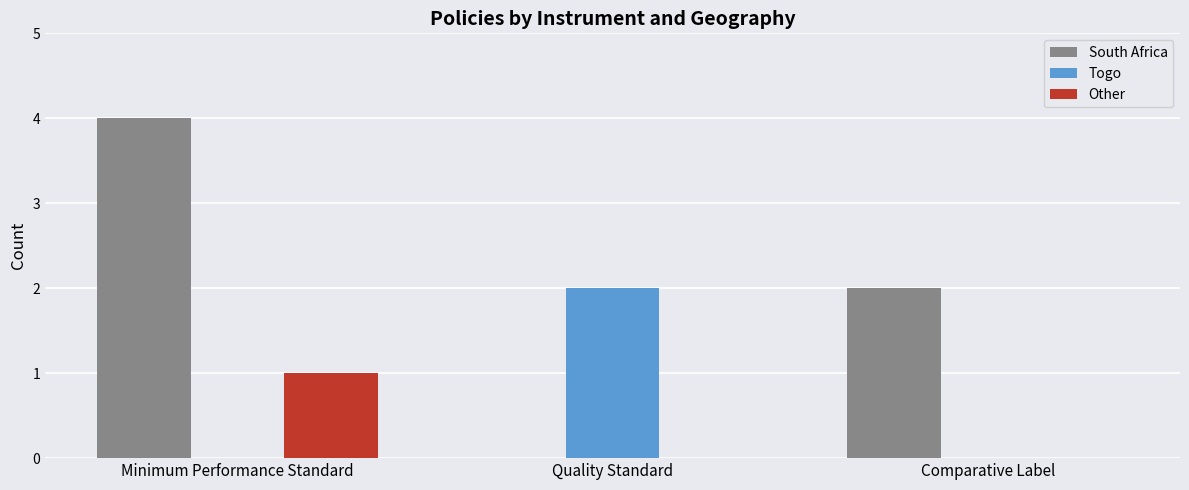

What is the sum of all South Africa values?

6